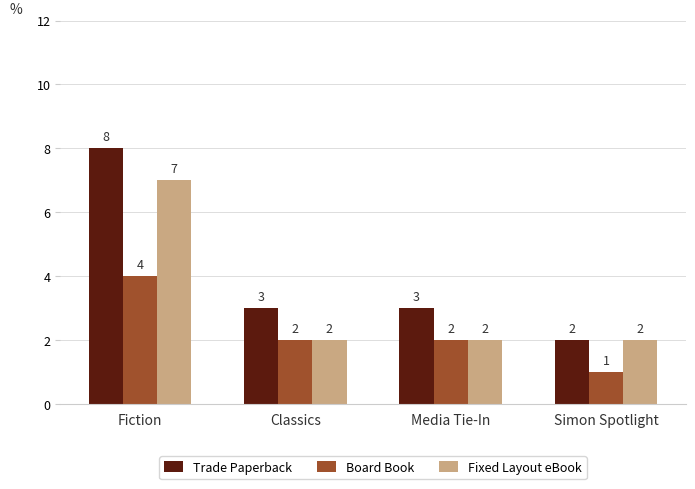

What is the sum of all Fixed Layout eBook values?

13